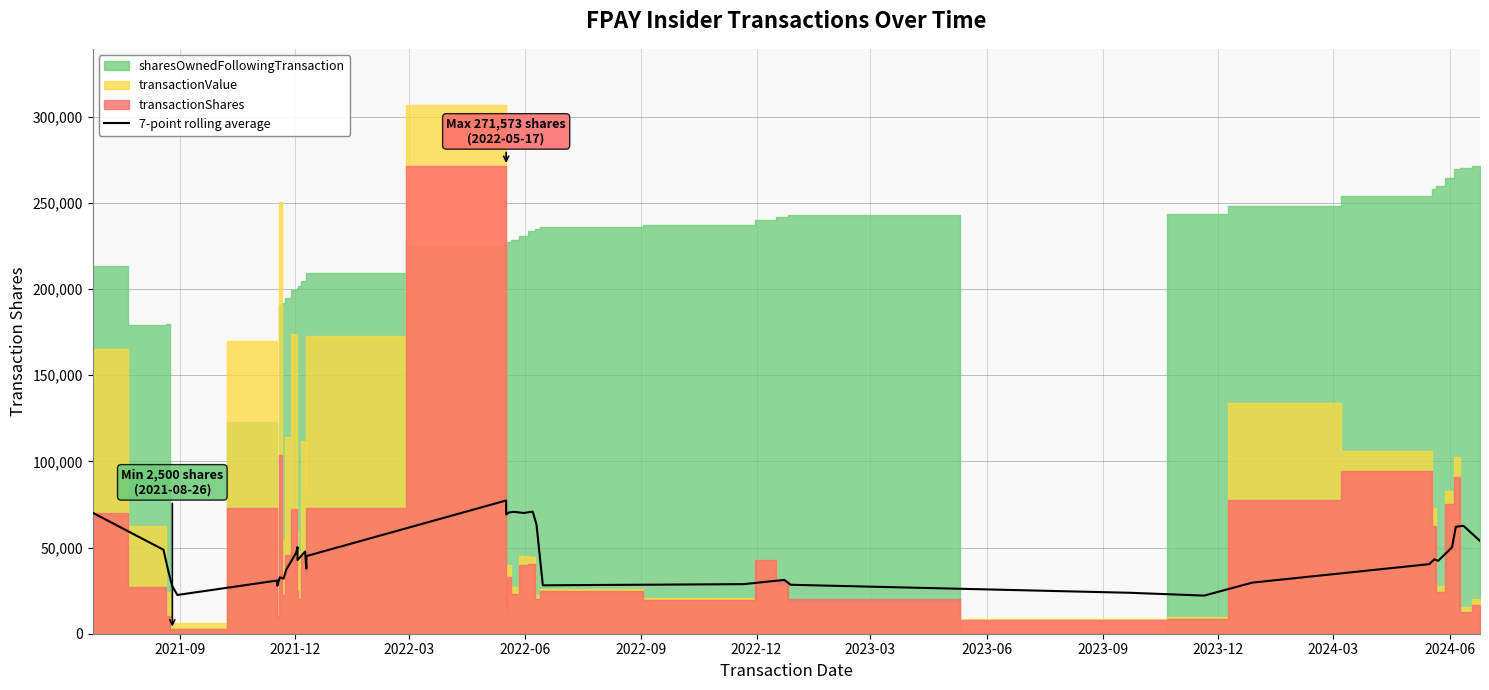

What is the difference between the second highest and second lowest values?

48389.7